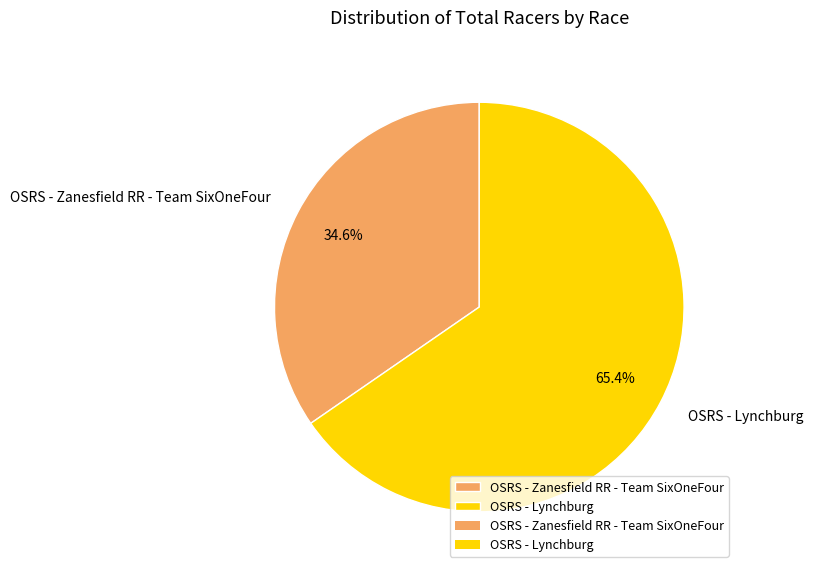

To the nearest percent, what is the average slice percentage?

50%